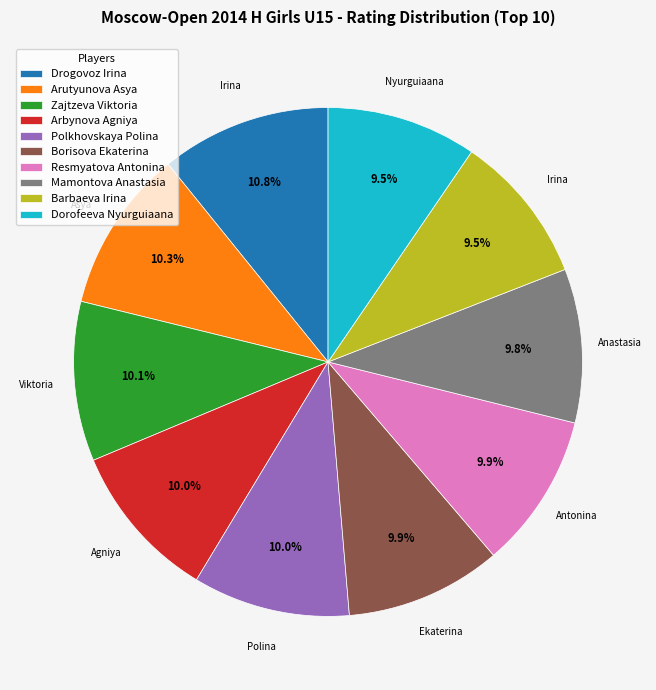

Combined, do Arutyunova Asya and Arbynova Agniya account for over 50%?

No